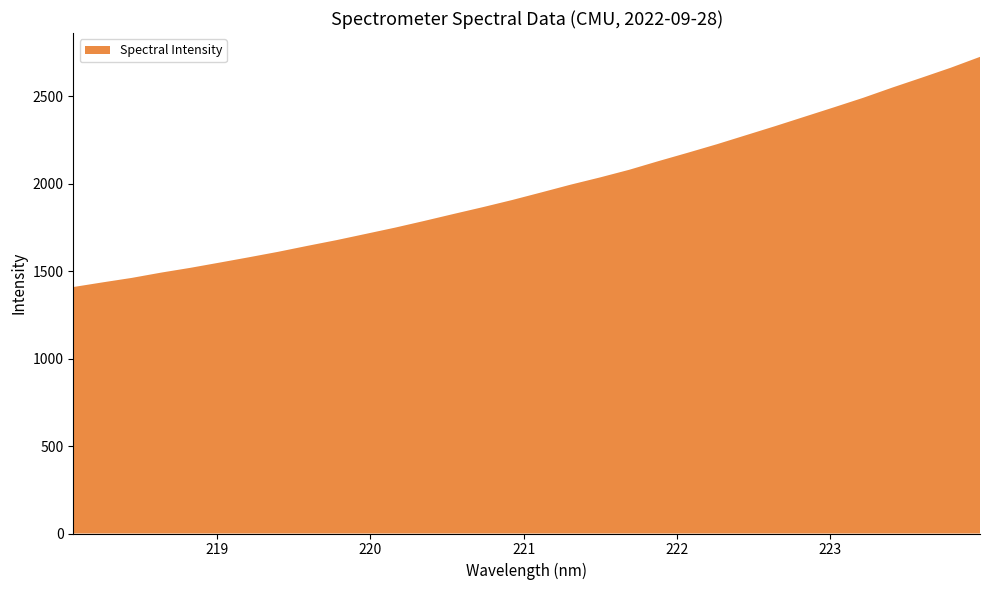

Reading right to left, what are all the values shown in this chart?

223.9802=2726.5	223.7895=2664.4	223.5987=2607.2	223.408=2550.9	223.2172=2492.2	223.0264=2437.8	222.8355=2384.3	222.6447=2330.7	222.4538=2278.8	222.263=2226.9	222.0721=2178.0	221.8812=2130.2	221.6902=2080.7	221.4993=2036.9	221.3083=1995.7	221.1174=1951.5	220.9264=1907.9	220.7354=1867.1	220.5444=1828.1	220.3533=1788.4	220.1623=1750.0	219.9712=1714.1	219.7801=1678.5	219.589=1645.5	219.3979=1611.5	219.2067=1580.2	219.0156=1549.7	218.8244=1519.8	218.6332=1492.4	218.442=1462.2	218.2508=1436.5	218.0596=1409.9